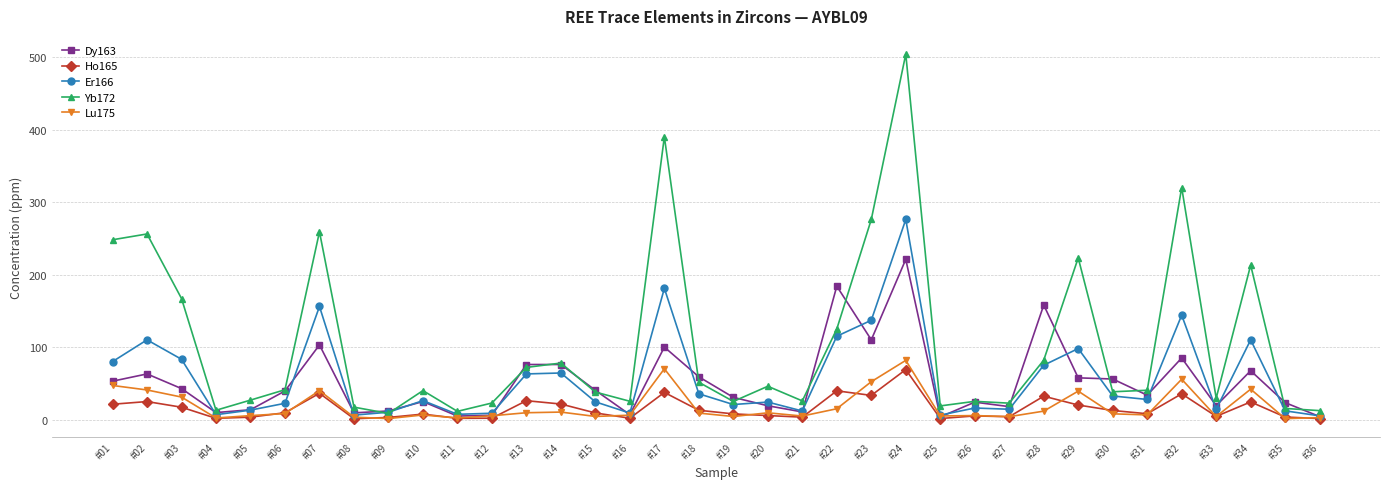

What is the difference between the highest and lowest values at #28?

146.3